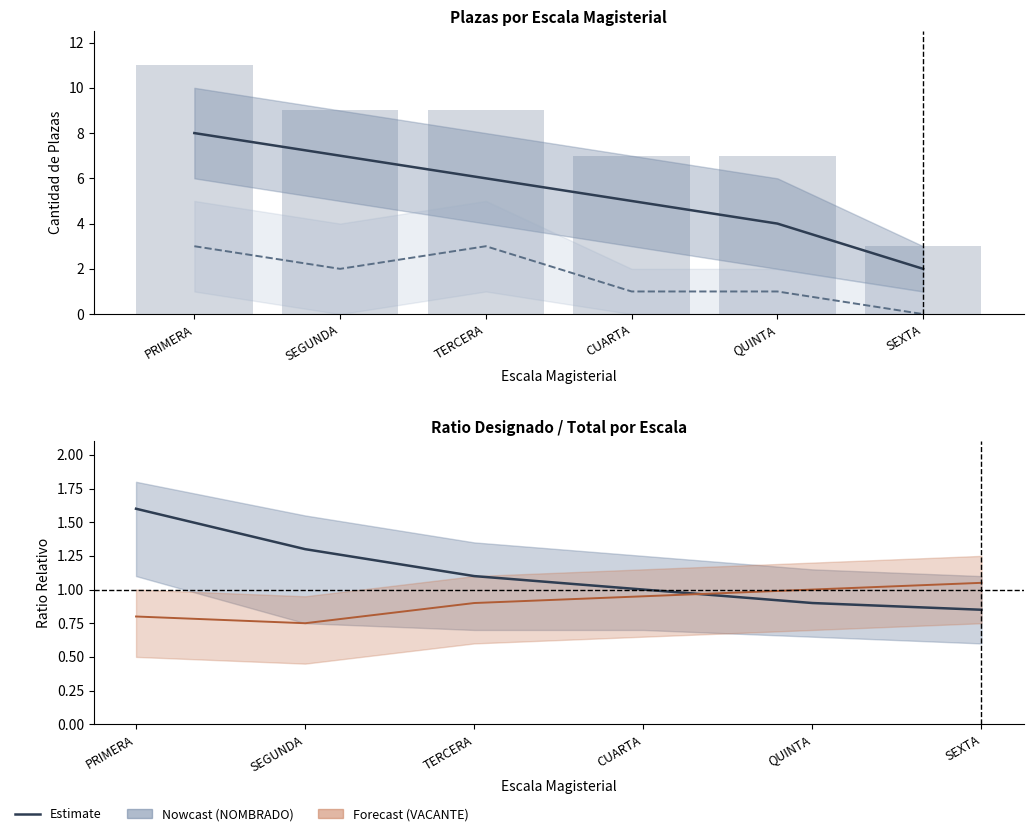

What is the value of the NOMBRADO bar at the 6th from the left?

2.0